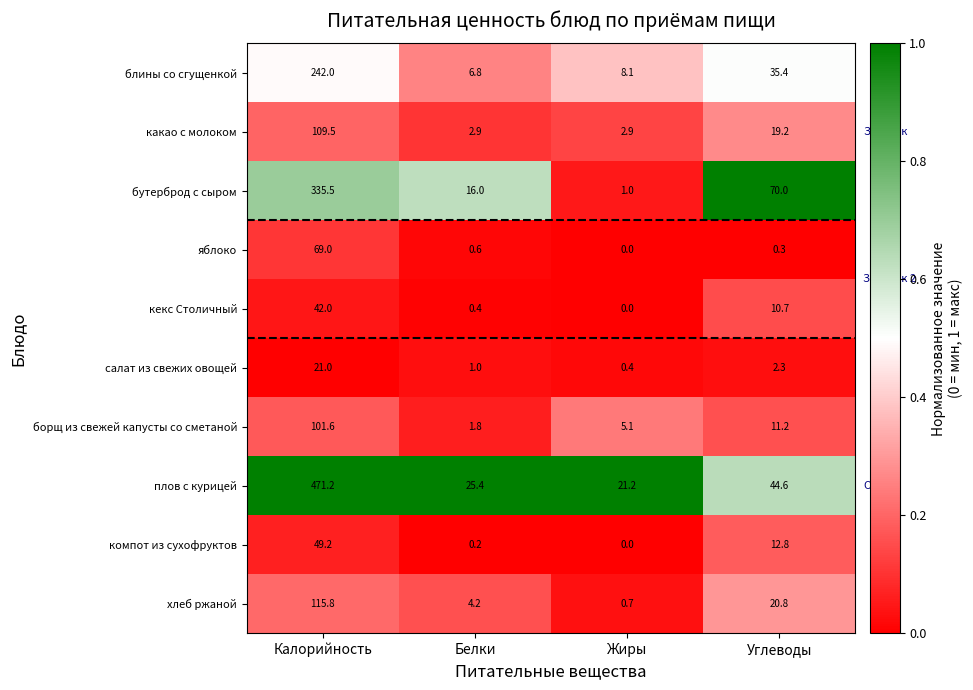

Is it true that яблоко equals 69.0 at Калорийность?

True